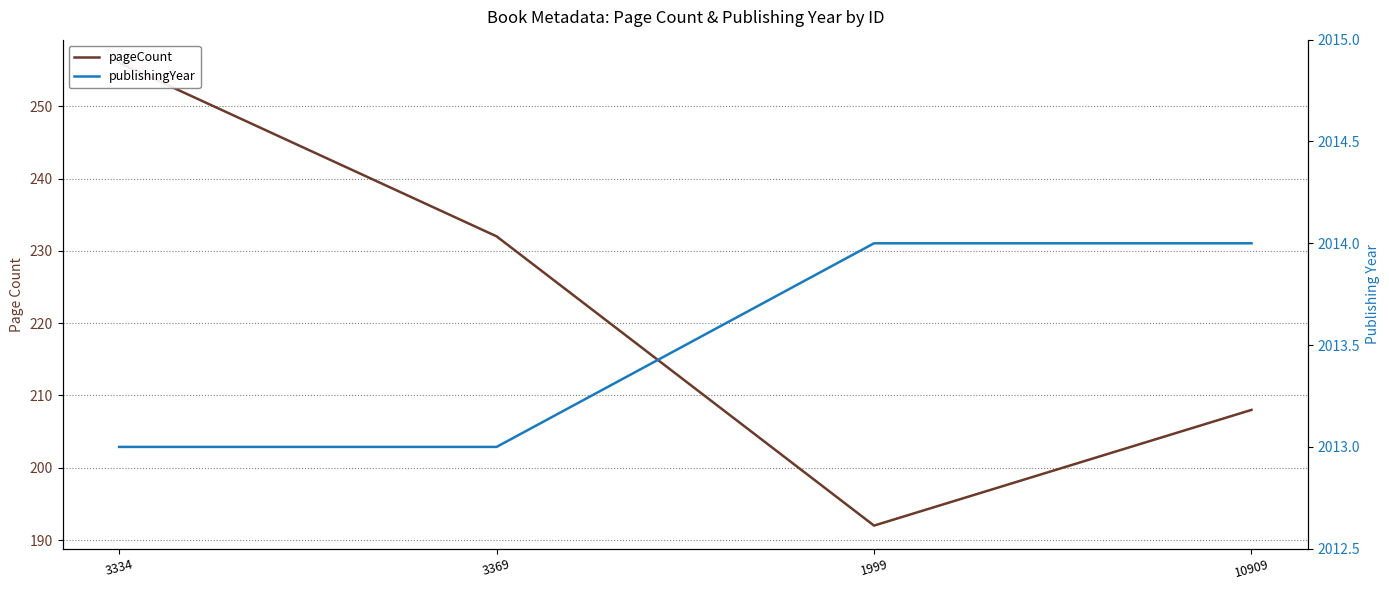

Which series has the widest spread of values?

pageCount